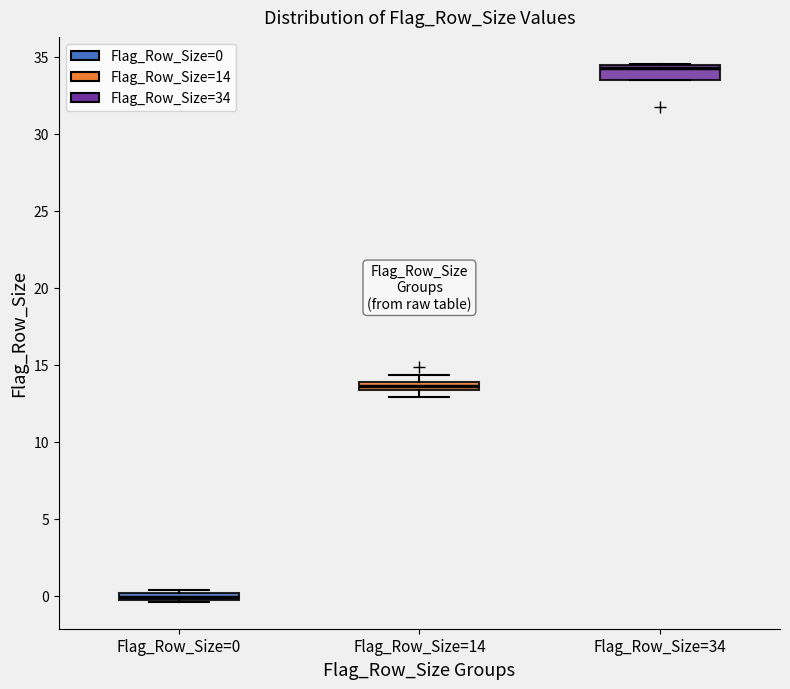

Where is the upper edge of the box for Flag_Row_Size=14 on the y-axis? The values are not printed on the chart, so give them approximately, as read against the axis.

14.0